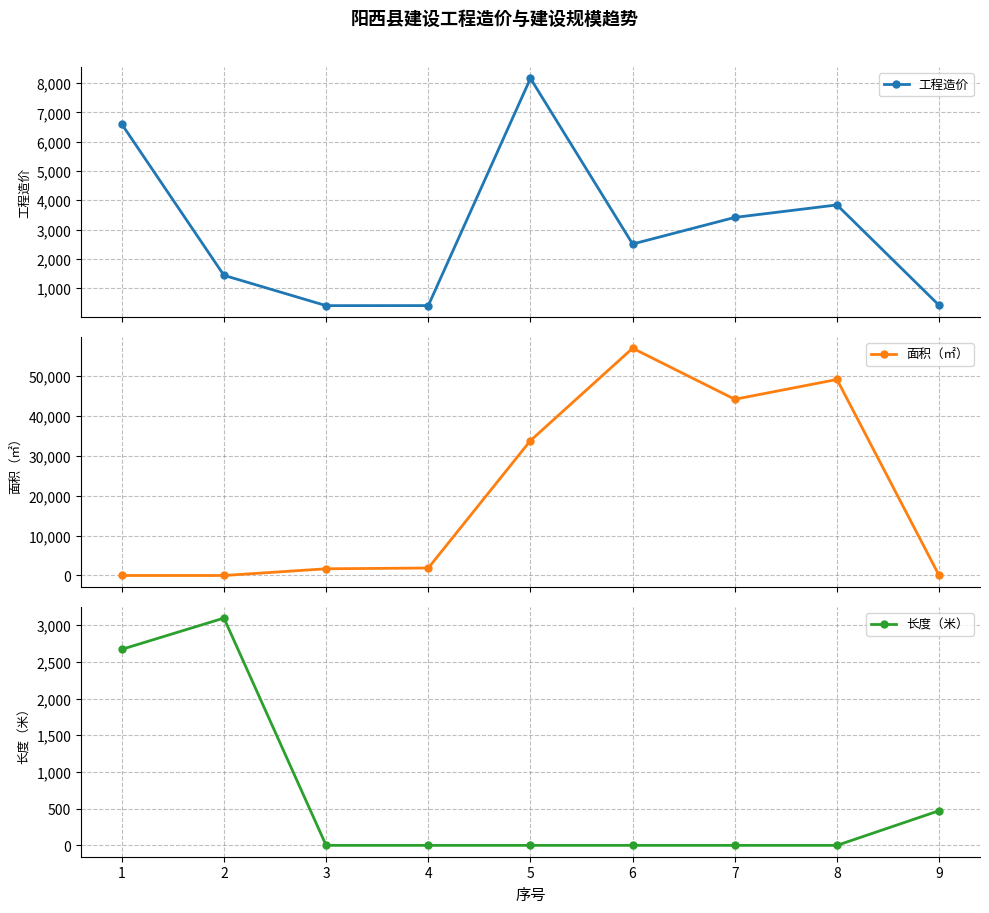

How many intersections are there between 工程造价 and 面积（㎡）?

2